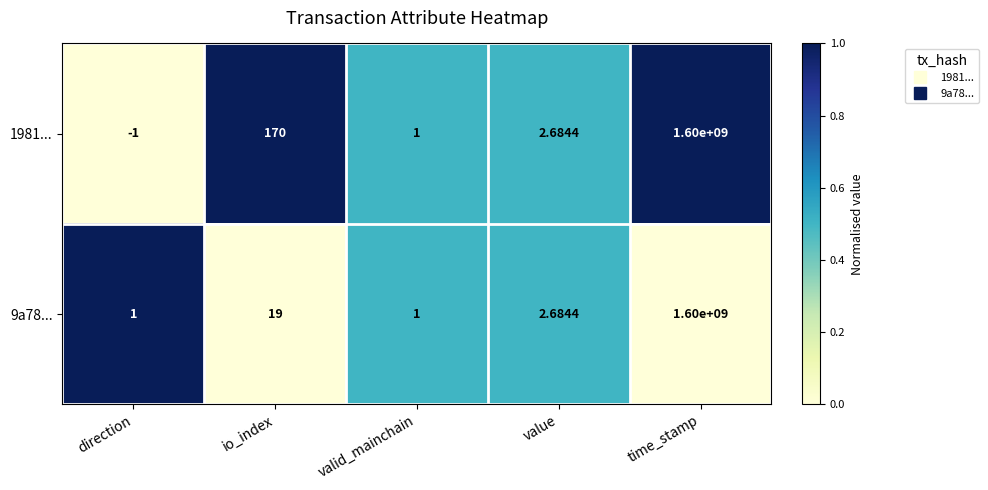

Which category has the lowest value across all series?

direction